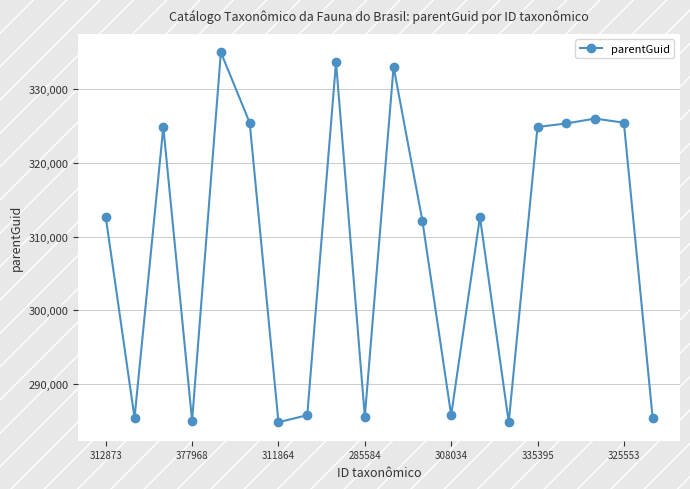

What is the value of the 4th point from the left?

284998